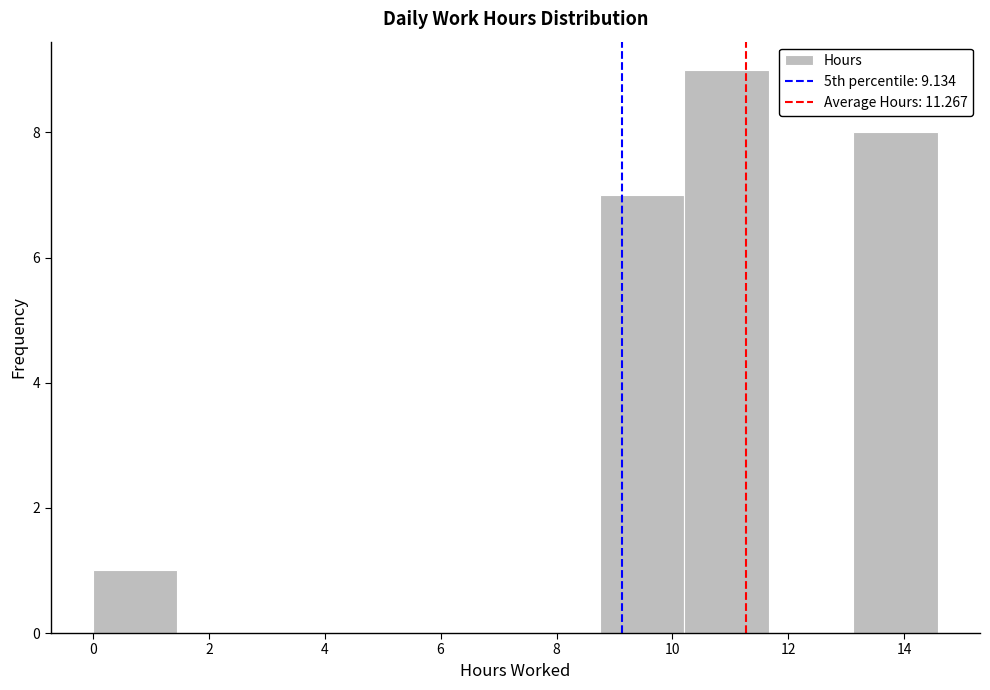

Reading left to right, list every bar in this chart as the range it spans on the x-axis followed by its height. Neither the bar edges nor the heights are printed on the chart, so give them approximately, as read against the axes.

0.0 to 1.4: 1
1.4 to 3.0: 0
3.0 to 4.4: 0
4.4 to 5.8: 0
5.8 to 7.2: 0
7.2 to 8.8: 0
8.8 to 10.2: 7
10.2 to 11.6: 9
11.6 to 13.2: 0
13.2 to 14.6: 8